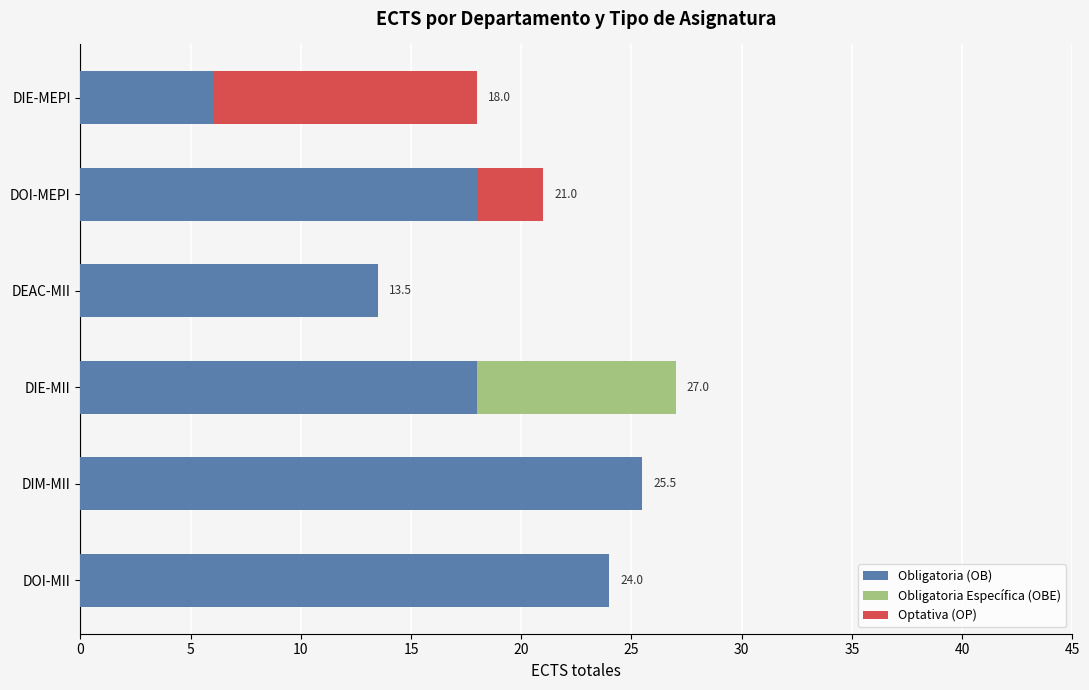

The Obligatoria (OB) series shows 3.6 at DIE-MEPI. True or false?

False